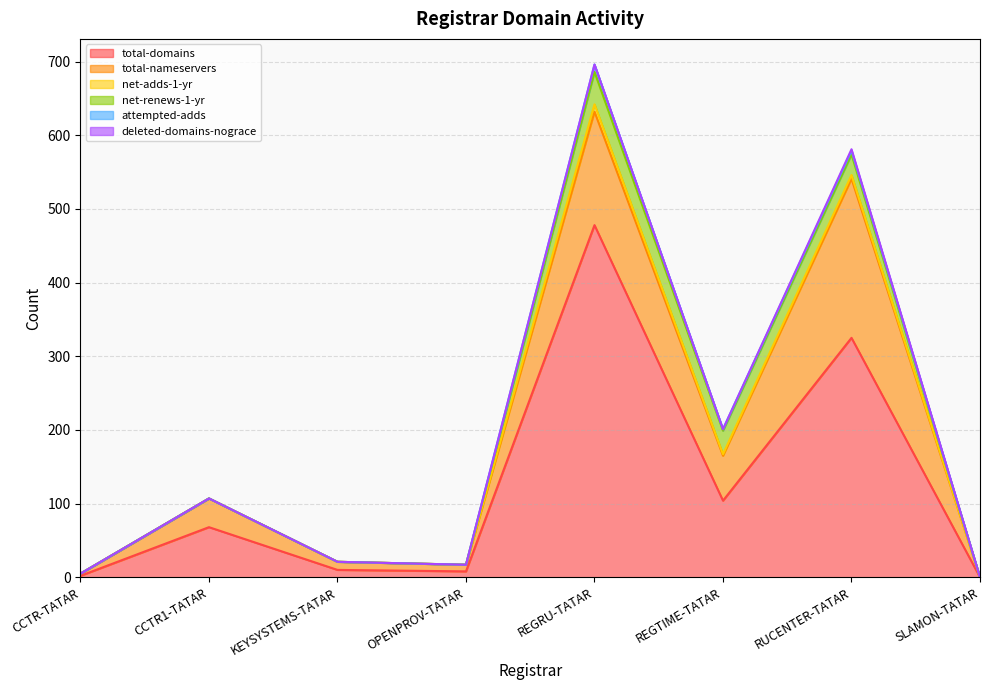

Reading left to right, extract all data points from this chart.

total-domains: CCTR-TATAR=2	CCTR1-TATAR=68	KEYSYSTEMS-TATAR=10	OPENPROV-TATAR=8	REGRU-TATAR=478	REGTIME-TATAR=104	RUCENTER-TATAR=325	SLAMON-TATAR=0
total-nameservers: CCTR-TATAR=3	CCTR1-TATAR=39	KEYSYSTEMS-TATAR=11	OPENPROV-TATAR=9	REGRU-TATAR=154	REGTIME-TATAR=61	RUCENTER-TATAR=216	SLAMON-TATAR=0
net-adds-1-yr: CCTR-TATAR=0	CCTR1-TATAR=0	KEYSYSTEMS-TATAR=0	OPENPROV-TATAR=0	REGRU-TATAR=10	REGTIME-TATAR=2	RUCENTER-TATAR=5	SLAMON-TATAR=0
net-renews-1-yr: CCTR-TATAR=0	CCTR1-TATAR=0	KEYSYSTEMS-TATAR=0	OPENPROV-TATAR=0	REGRU-TATAR=44	REGTIME-TATAR=32	RUCENTER-TATAR=28	SLAMON-TATAR=0
attempted-adds: CCTR-TATAR=0	CCTR1-TATAR=0	KEYSYSTEMS-TATAR=0	OPENPROV-TATAR=0	REGRU-TATAR=10	REGTIME-TATAR=2	RUCENTER-TATAR=5	SLAMON-TATAR=0
deleted-domains-nograce: CCTR-TATAR=0	CCTR1-TATAR=0	KEYSYSTEMS-TATAR=0	OPENPROV-TATAR=0	REGRU-TATAR=0	REGTIME-TATAR=0	RUCENTER-TATAR=2	SLAMON-TATAR=0